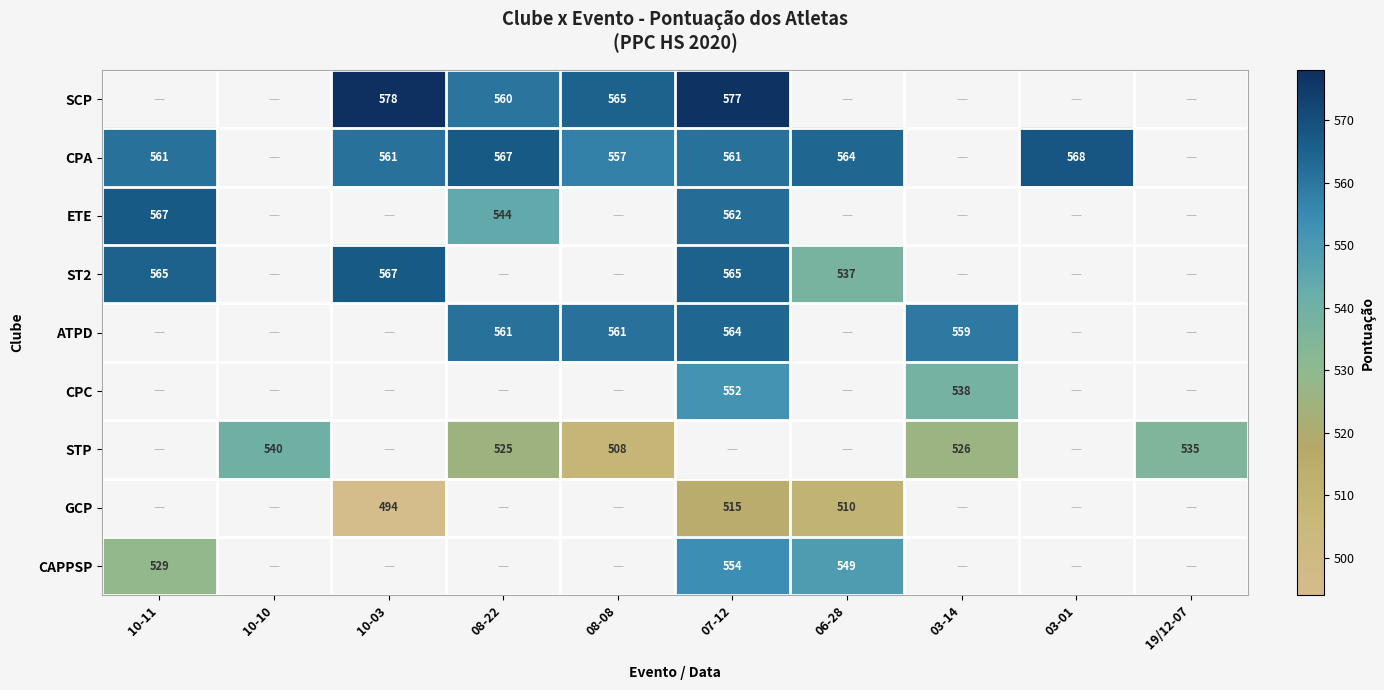

The value of ETE at 08-22 is 544. True or false?

True